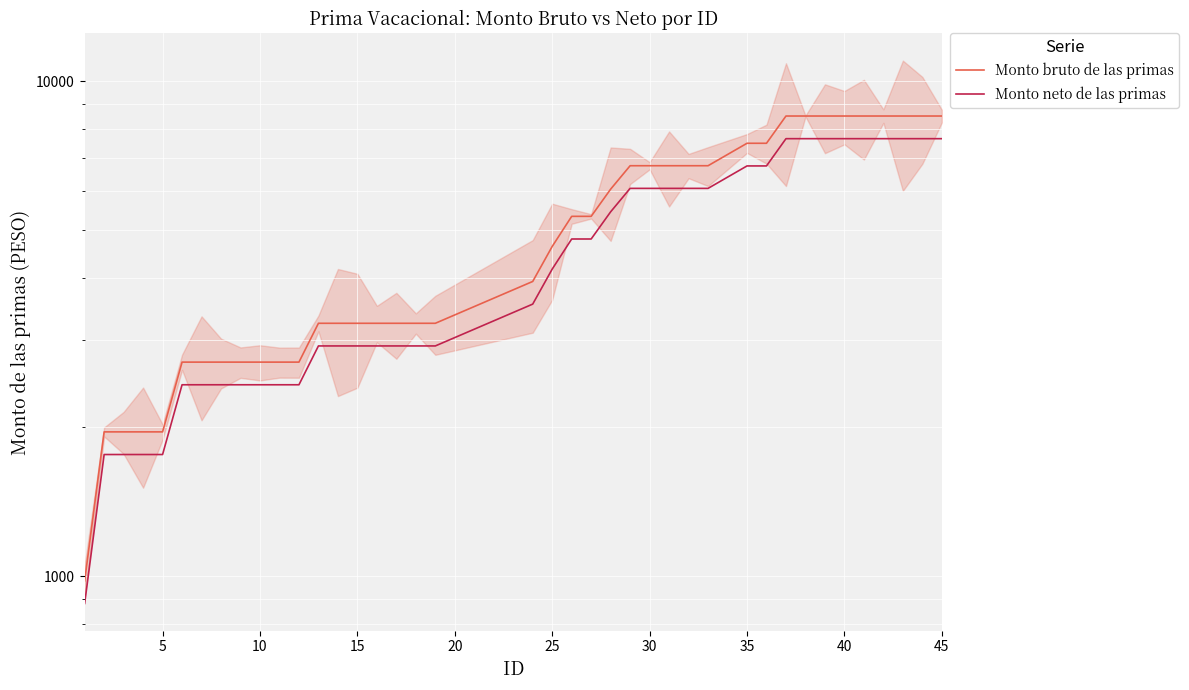

True or false: Monto bruto de las primas and Monto neto de las primas intersect in this chart.

False